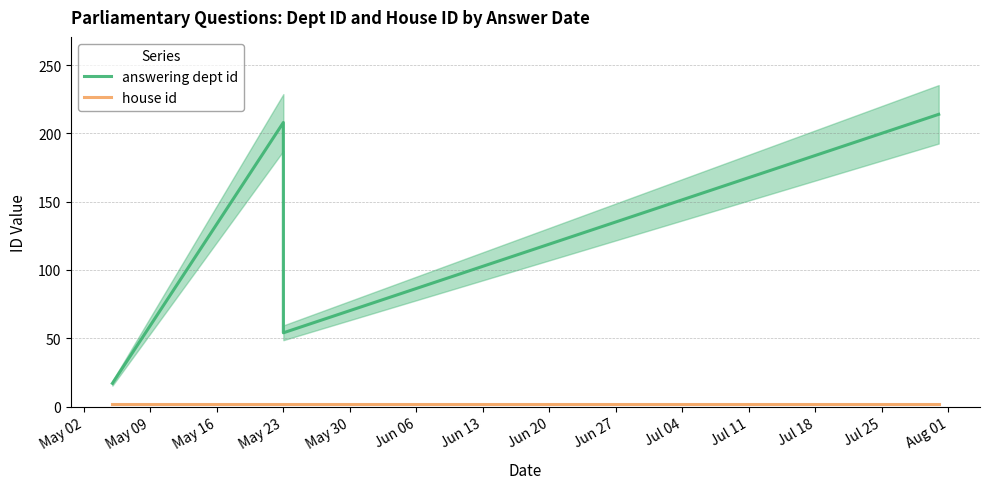

Which series changed the most between May 02 and May 23?

answering dept id